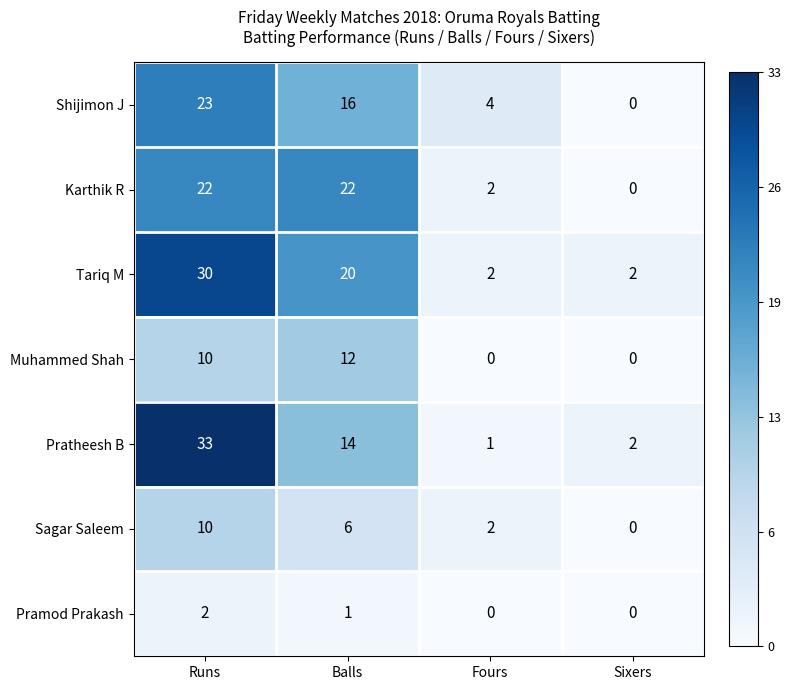

What is the highest value of the Sagar Saleem series?

10